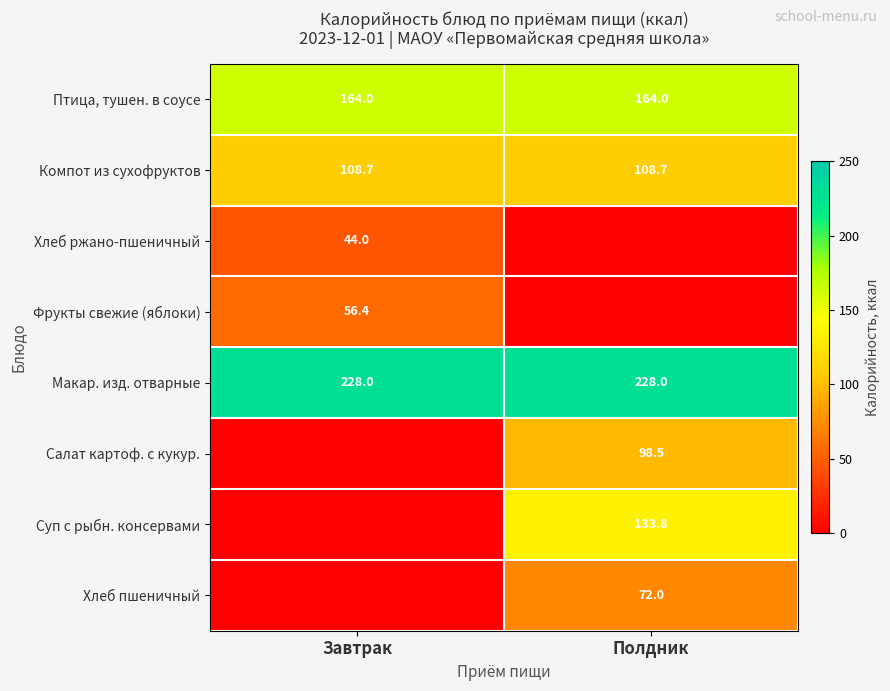

Read the Птица, тушен. в соусе value at Завтрак.

164.0